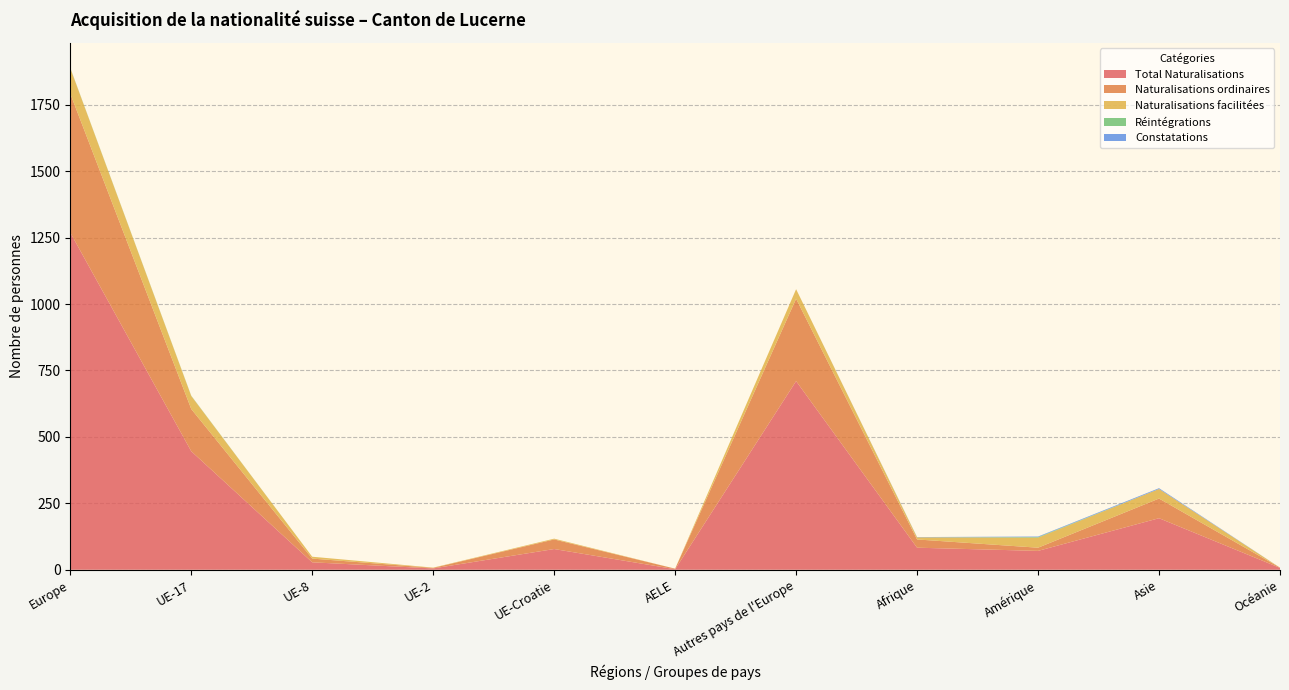

Reading right to left, extract all data points from this chart.

Total Naturalisations: 7	194	71	83	710	2	78	5	28	446	1269
Naturalisations ordinaires: 1	74	12	31	310	2	36	2	14	159	523
Naturalisations facilitées: 0	36	38	8	36	0	3	1	7	49	96
Réintégrations: 0	0	2	0	0	0	0	0	0	1	1
Constatations: 0	3	2	1	0	0	0	0	0	0	0